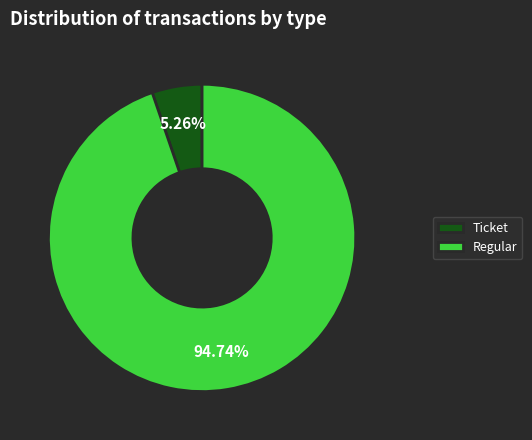

Between Regular and Ticket, which is larger?

Regular